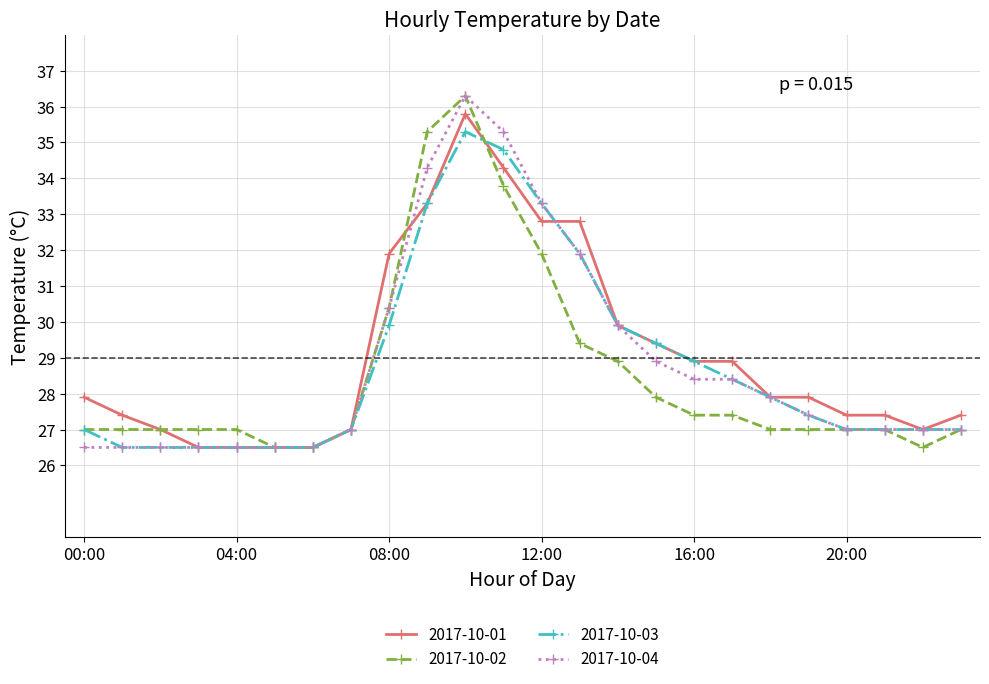

True or false: 2017-10-04 has more than 0 interior local peaks.

True